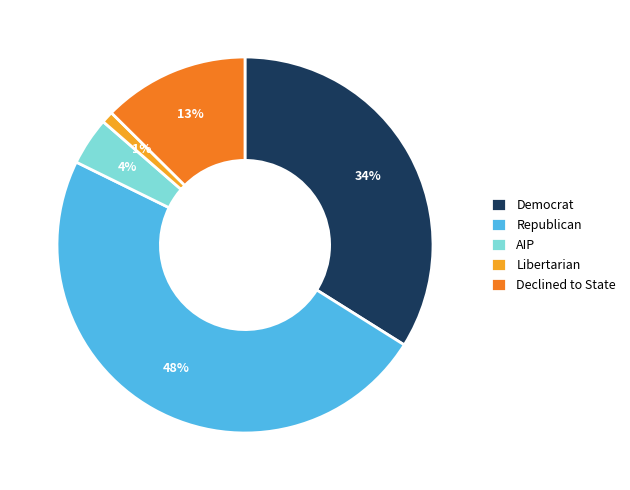

To the nearest percent, what is the difference between the largest and smallest slice percentages?

47%